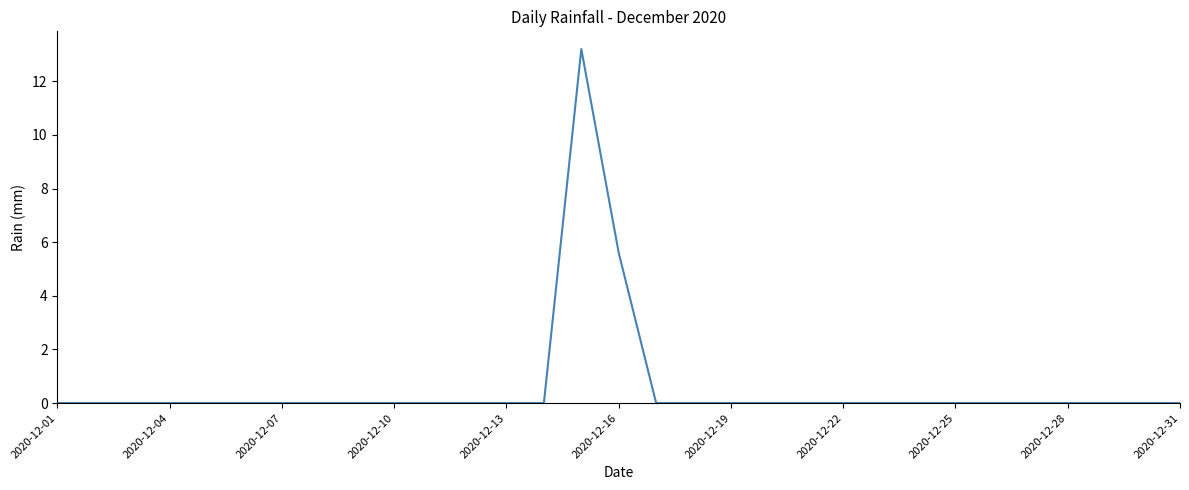

Does the chart have visible grid lines?

No